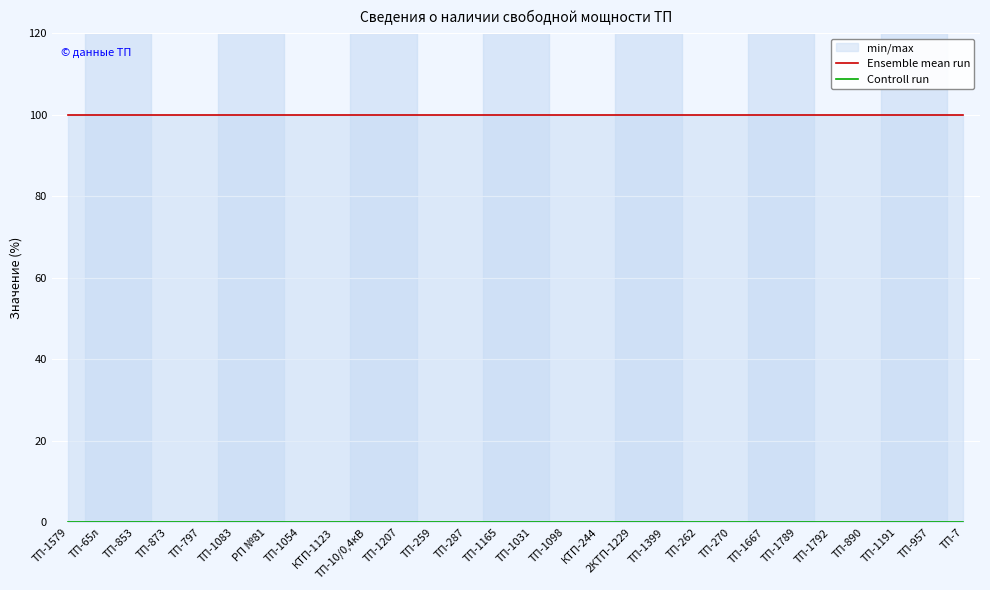

Does the chart display data point markers on the line(s)?

No